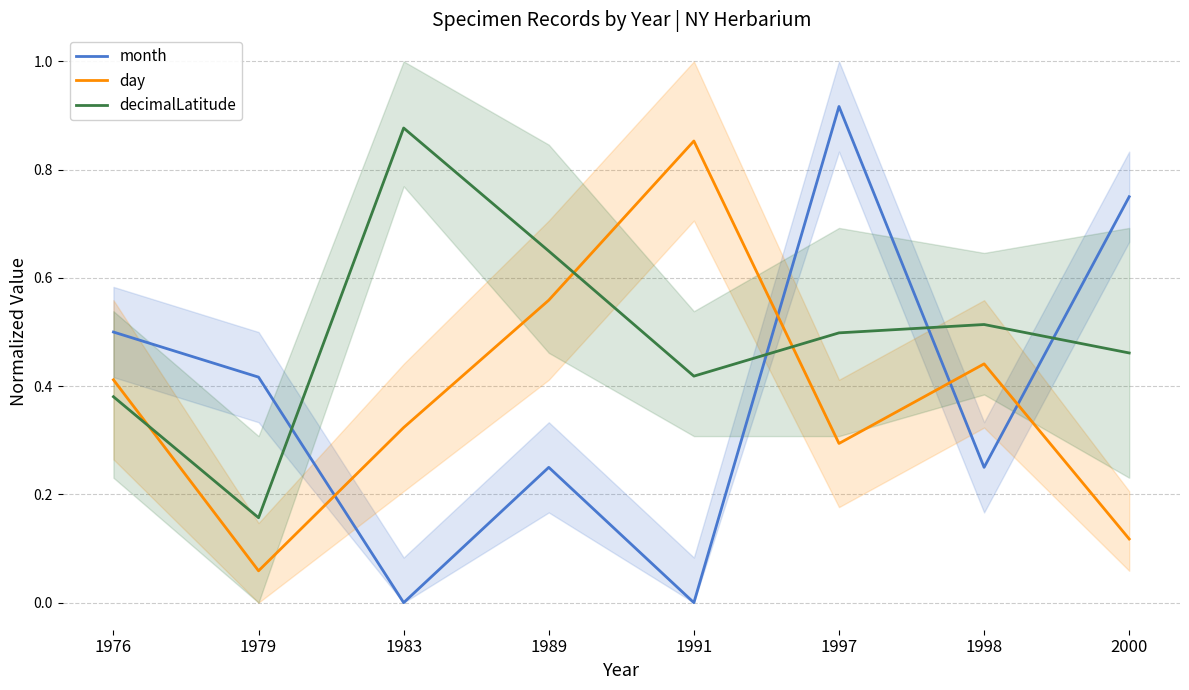

Is it true that month equals 0.2 at 1989?

True